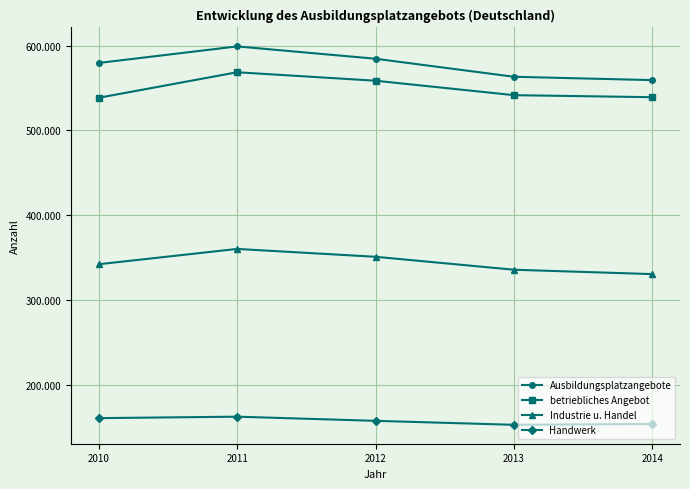

Is this an area chart (filled region under the line)?

No